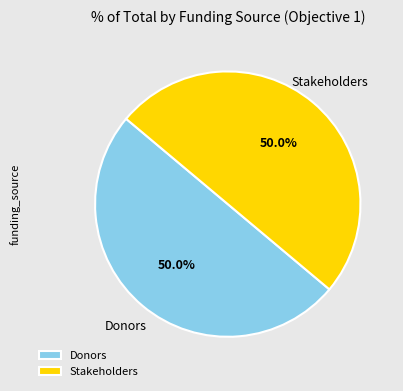

Approximately how many times larger is the value at Stakeholders compared to Donors?

1.0